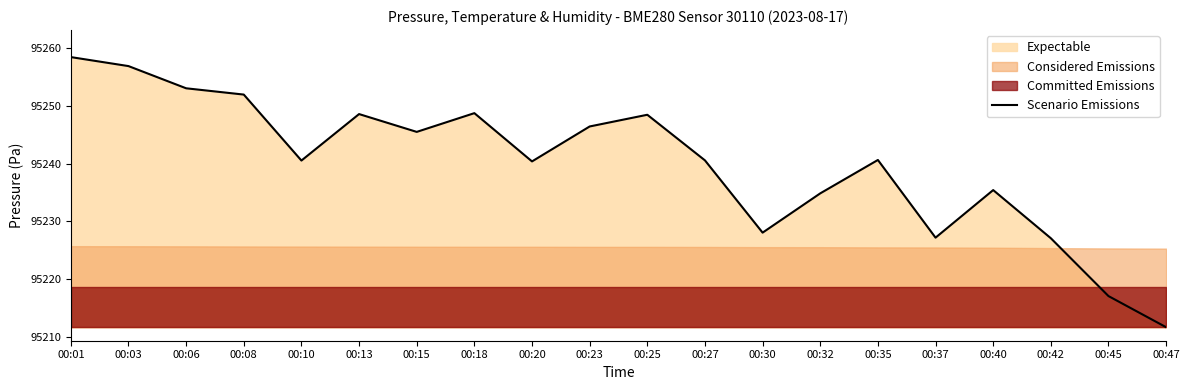

What is the difference between the second highest and second lowest values?

39.9